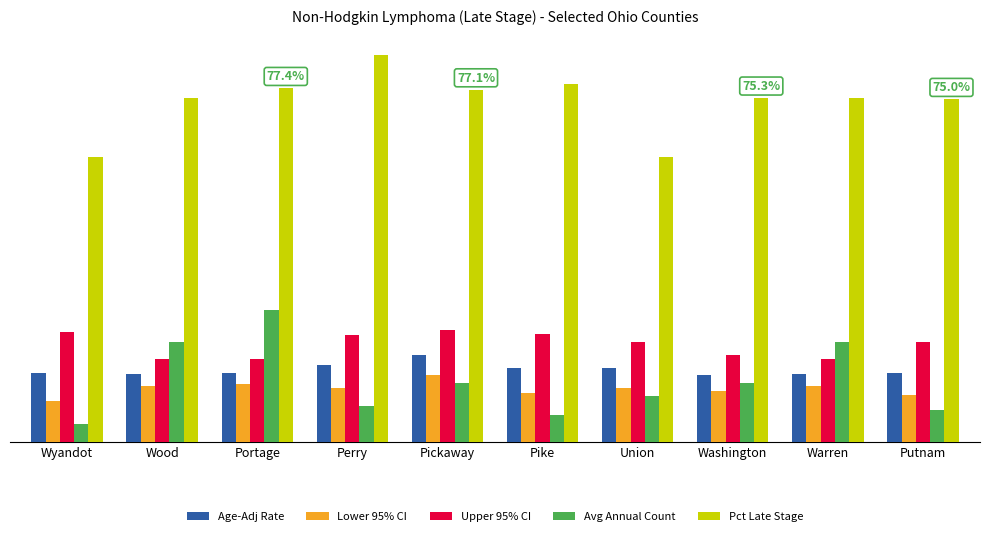

What is the minimum value shown in the chart?

4.0